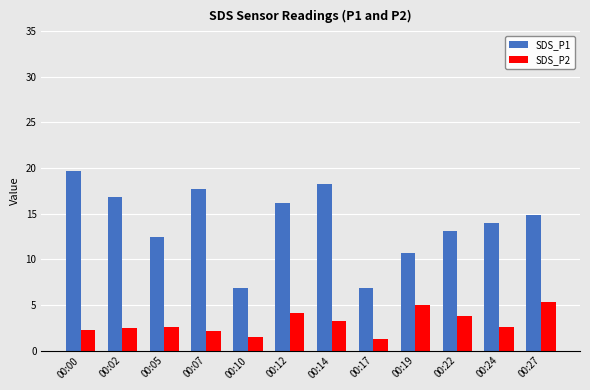

How many categories are shown in the chart?

12